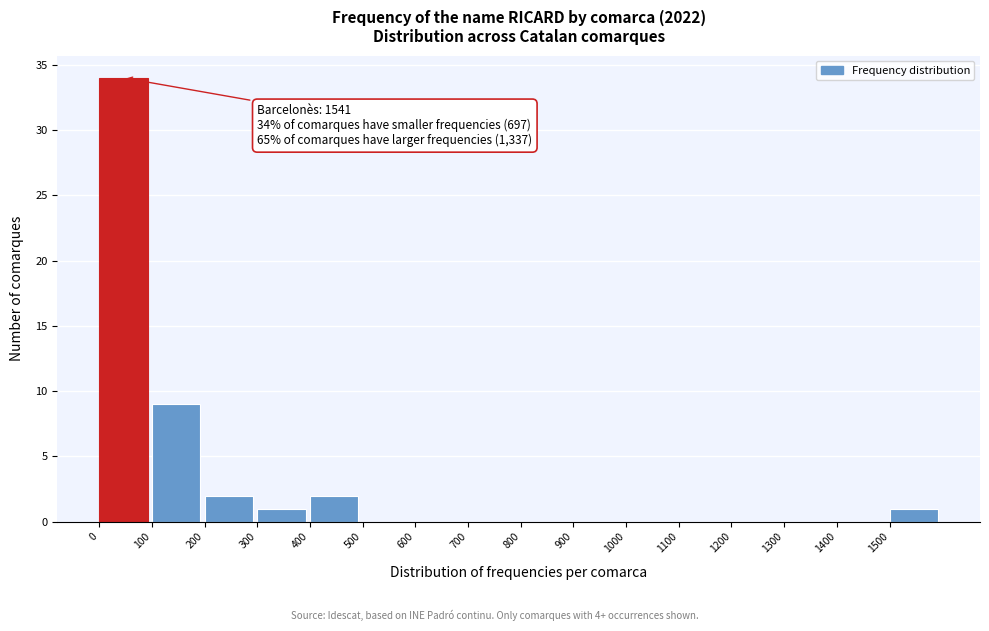

Which range on the x-axis has the tallest bar?

0 to 100